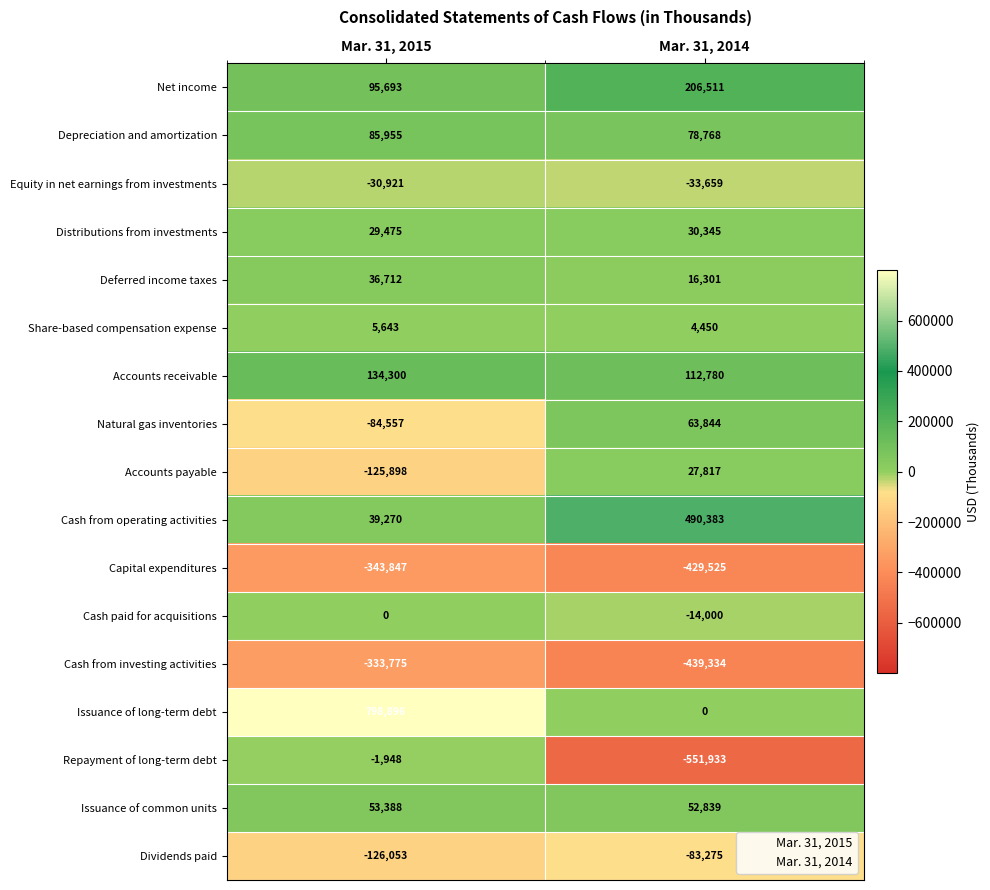

What is the approximate value of Cash from investing activities at Mar. 31, 2014, to the nearest 100?

-439300